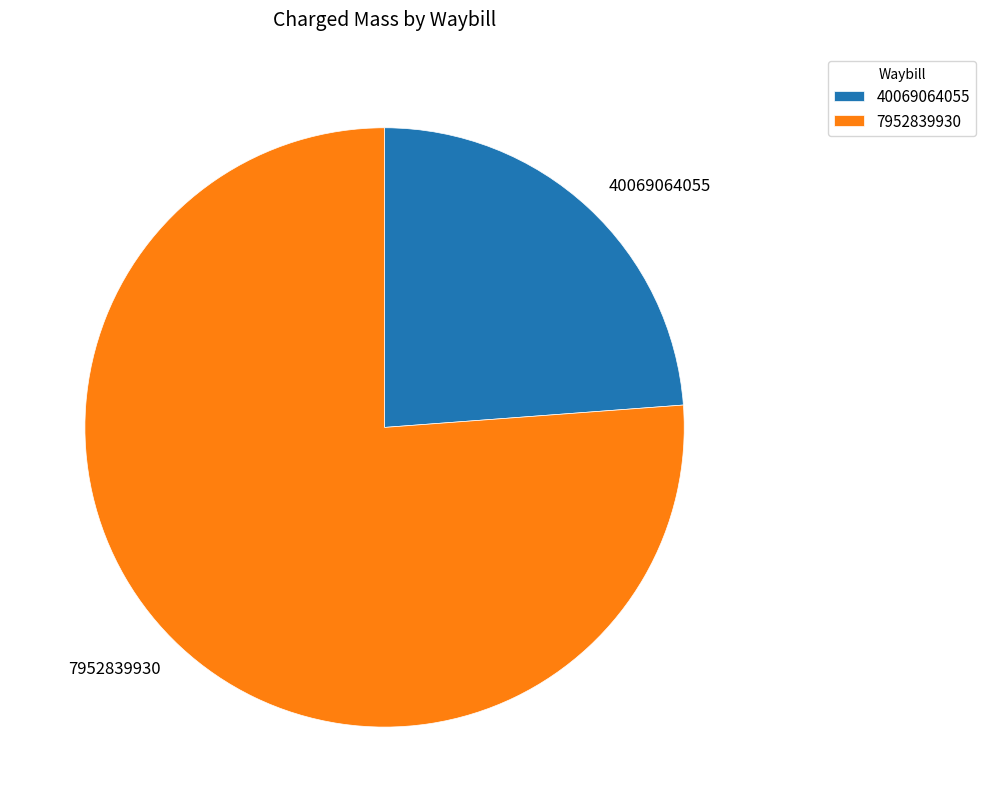

Is 40069064055 the majority of the pie?

No